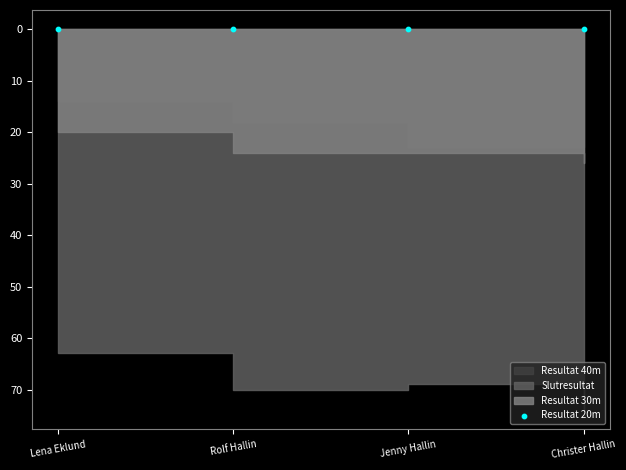

Which series has the largest Y range (max minus min)?

Slutresultat